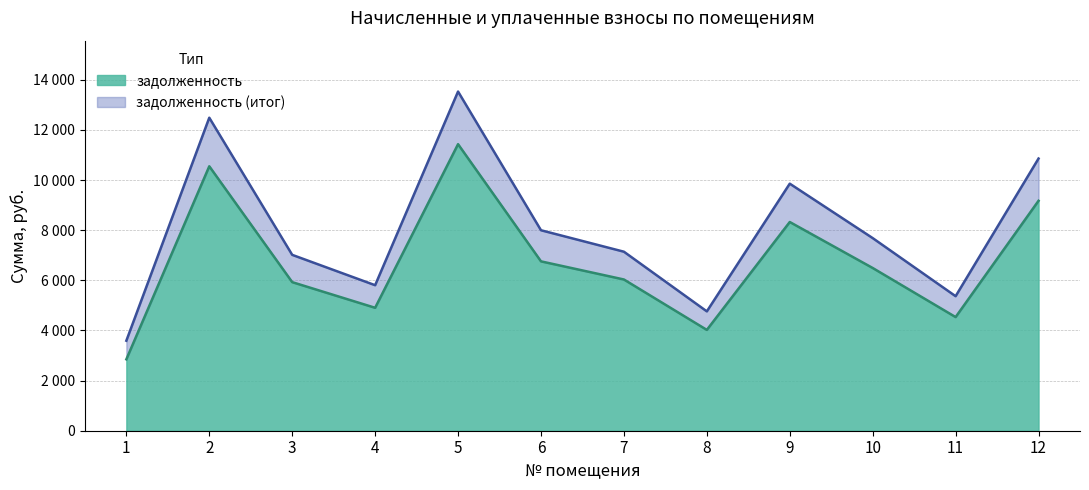

Reading left to right, transcribe all the data shown in this chart.

задолженность: 1=2848.8	2=10548.7	3=5927.0	4=4903.9	5=11430.7	6=6756.1	7=6032.9	8=4021.9	9=8326.1	10=6491.5	11=4533.5	12=9172.8
задолженность (итог): 1=3590.7	2=12486.2	3=7015.7	4=5804.6	5=13530.2	6=7997.0	7=7141.0	8=4760.6	9=9855.4	10=7683.8	11=5366.2	12=10857.6